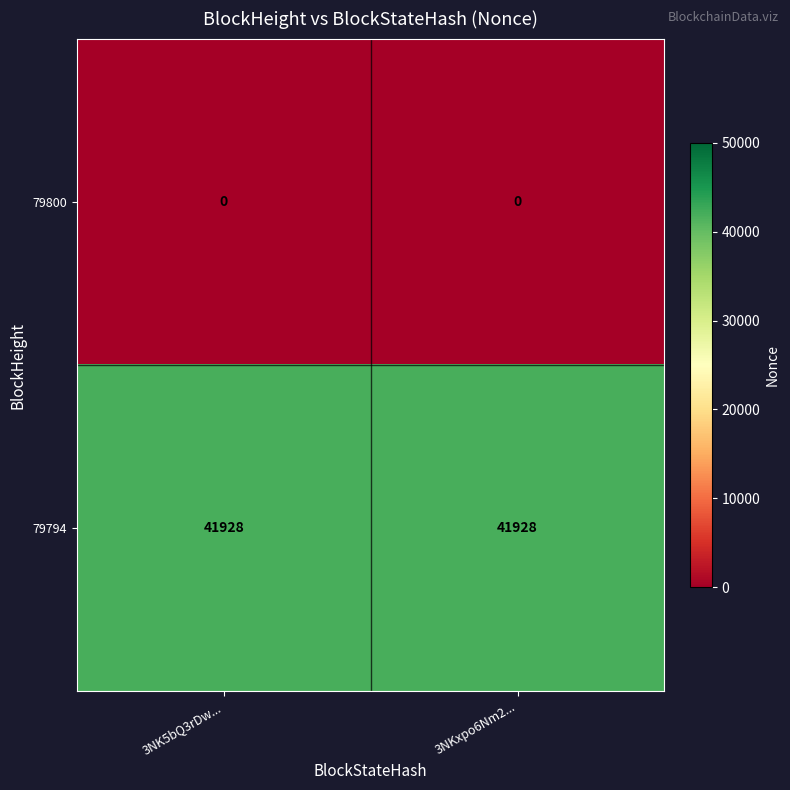

True or false: 79794 has a value of 64993 at 3NKxpo6Nm2....

False